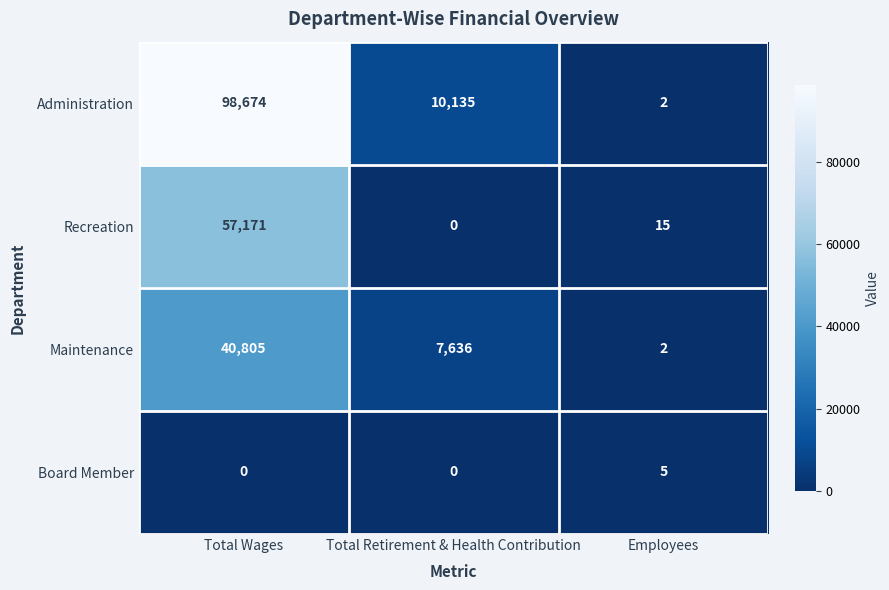

What is the total value across all series at Total Retirement & Health Contribution?

17771